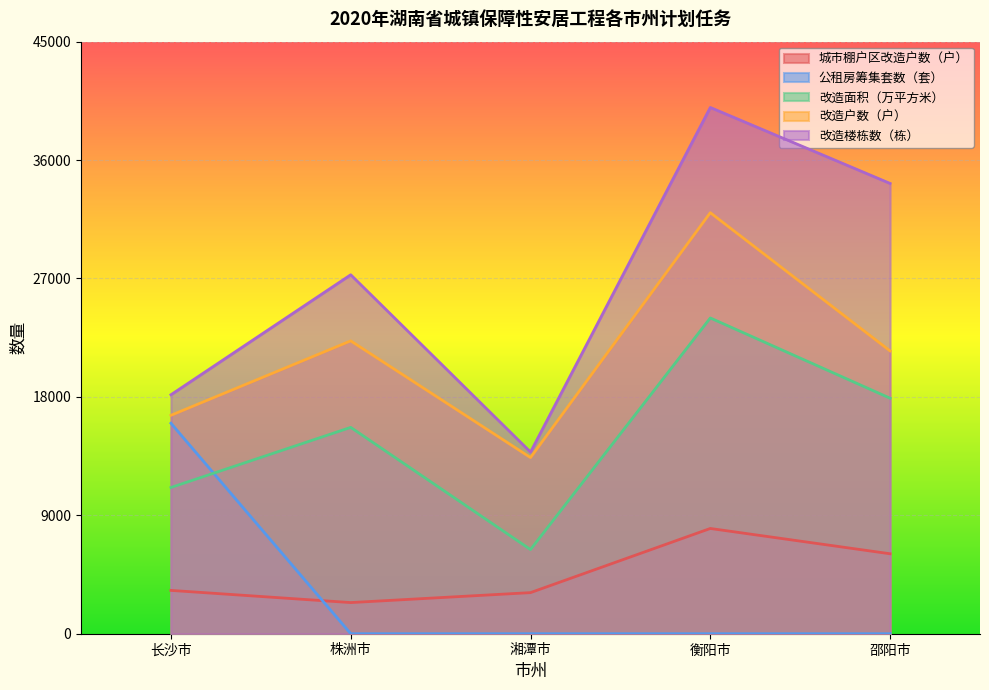

How many intersections are there between 公租房筹集套数（套） and 城市棚户区改造户数（户）?

1